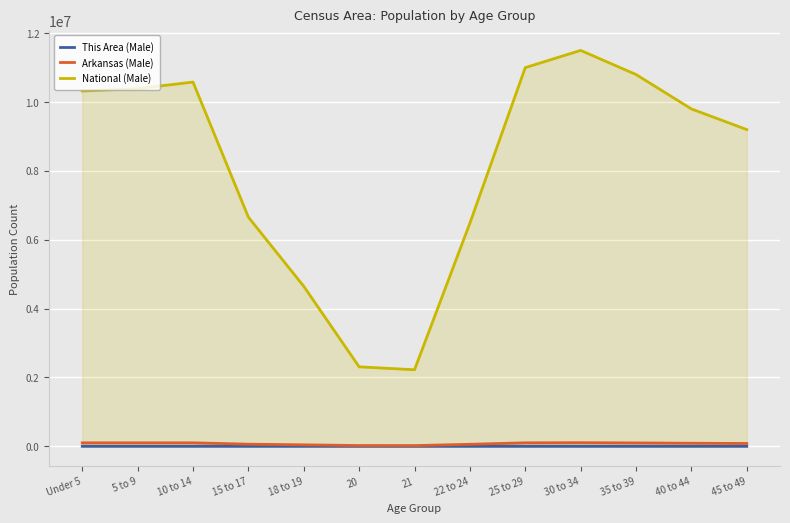

What is the sum of the National (Male) values at 15 to 17 and Under 5?

16975636